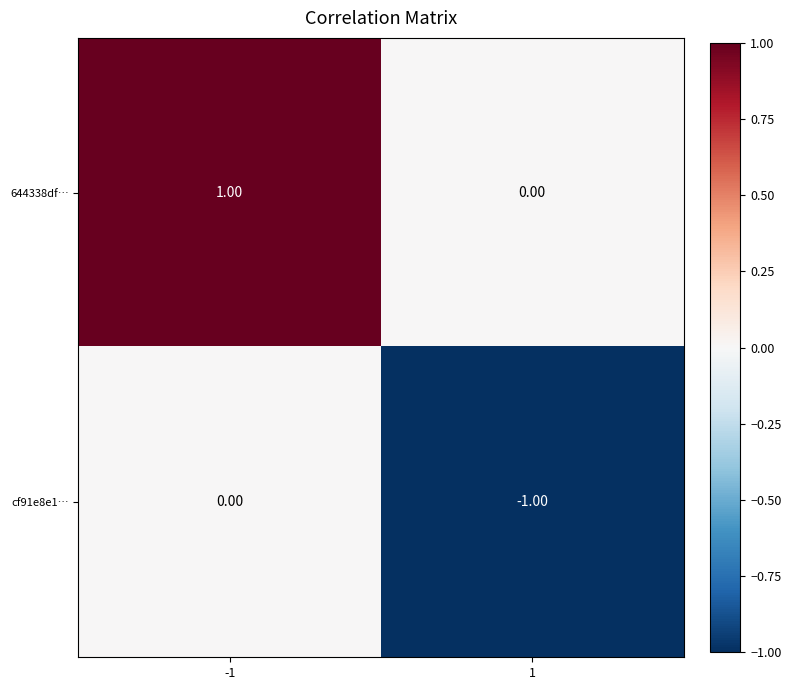

Rank the categories by cf91e8e1… value from lowest to highest.

1, -1